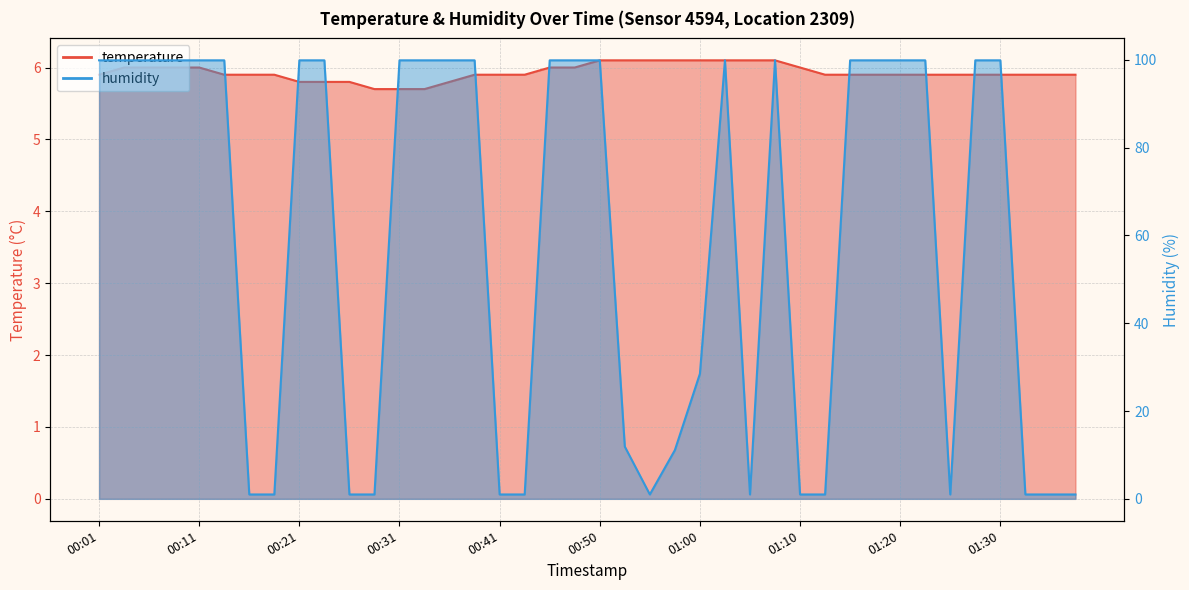

What is the total value across all series at 01:27?

105.8